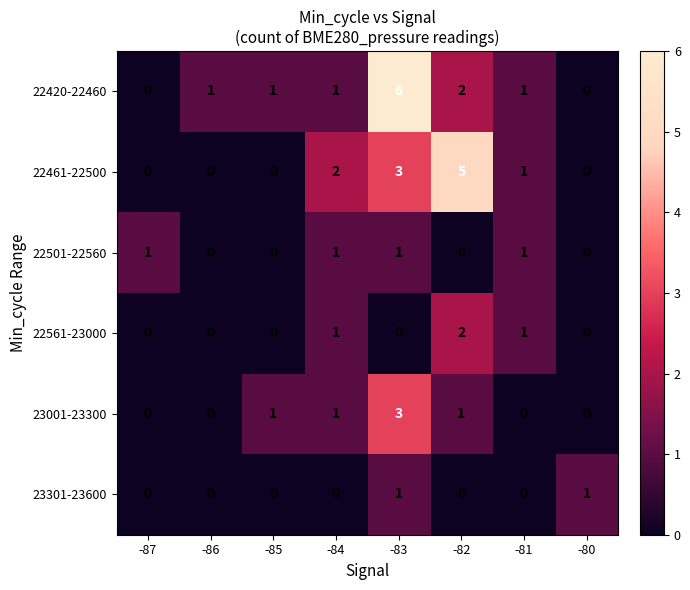

What is the difference between the highest and lowest values at -86?

1